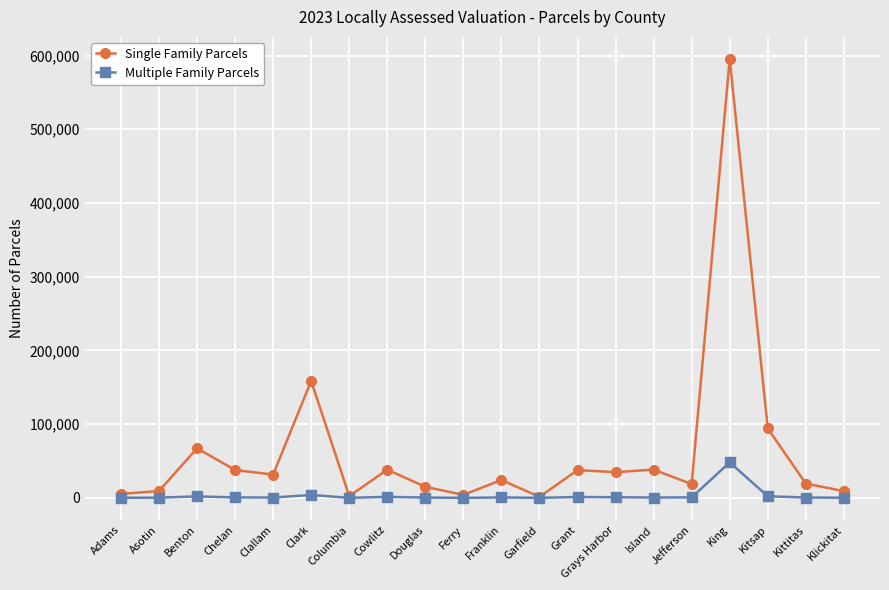

How many categories are shown in the chart?

20